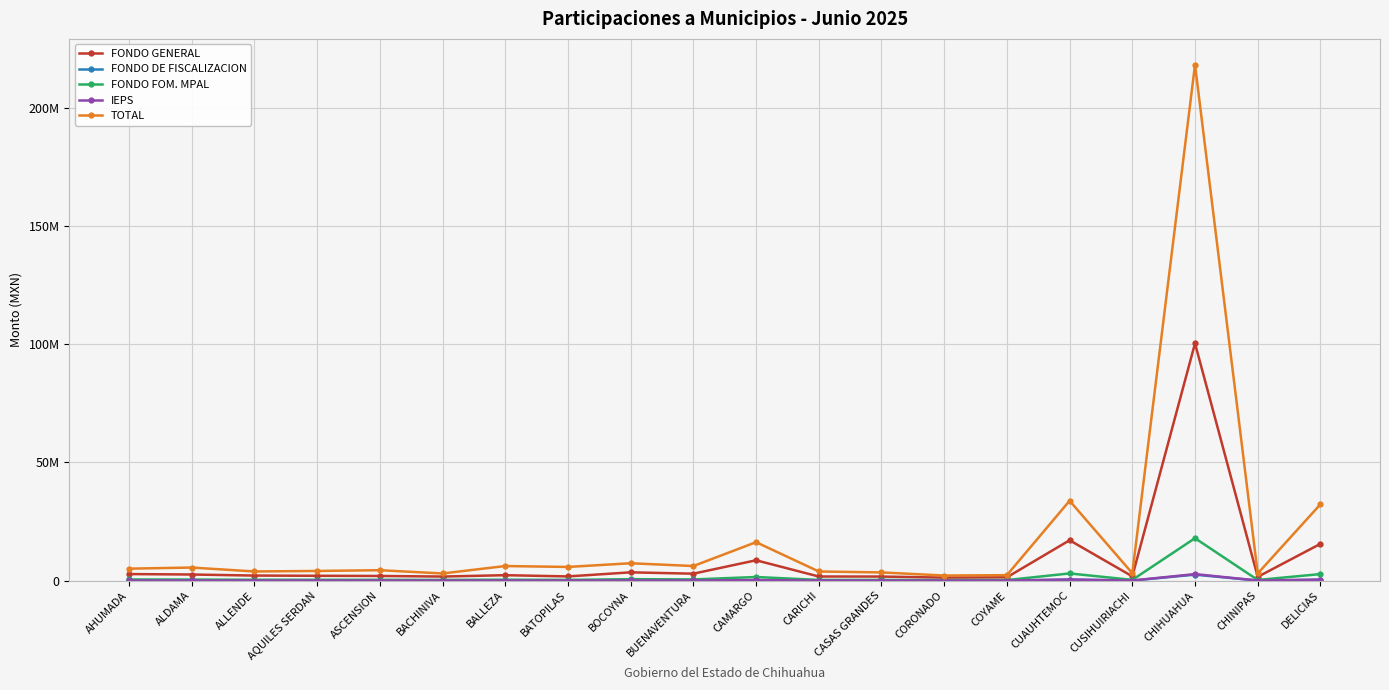

At which category does the chart reach its minimum across all series?

CORONADO